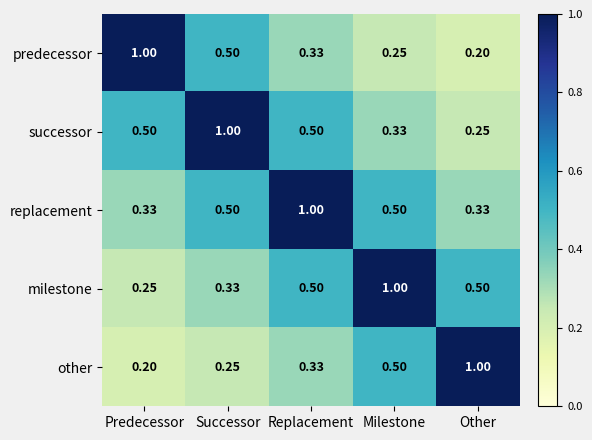

What is the total value across all series at Replacement?

2.7